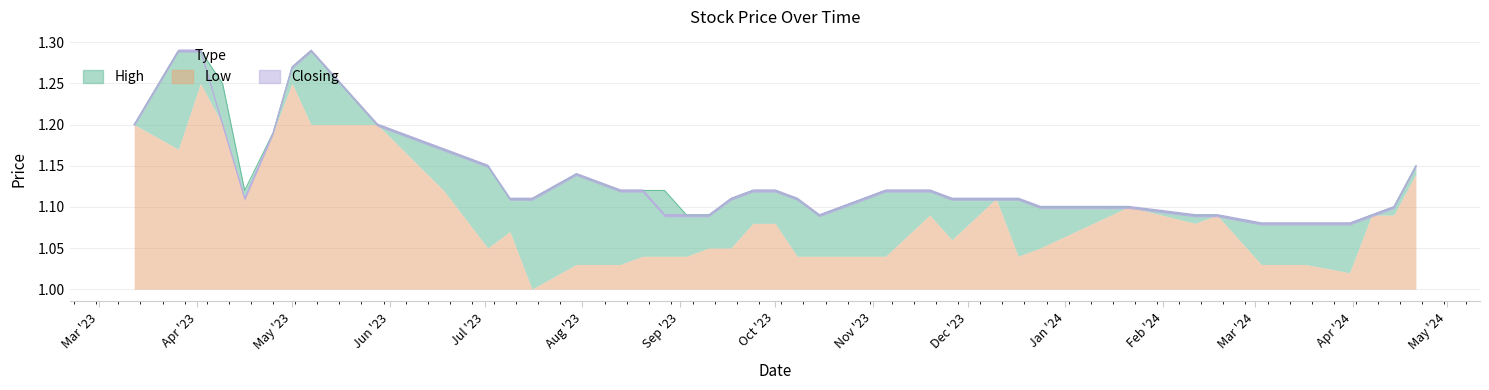

The Closing series shows 0.5 at 11/02/2024. True or false?

False